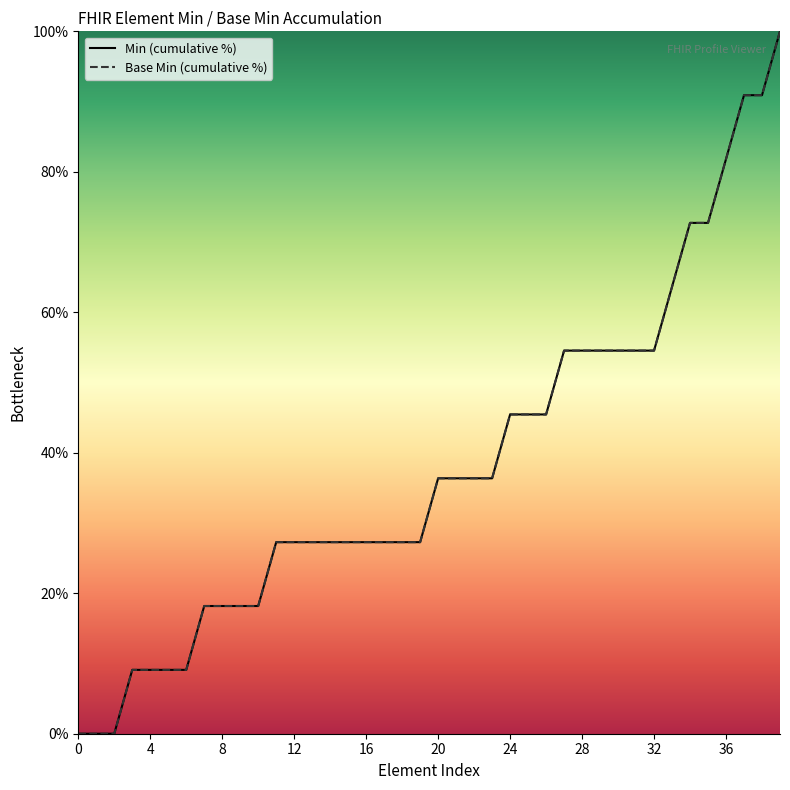

How many lines are shown in the chart?

2